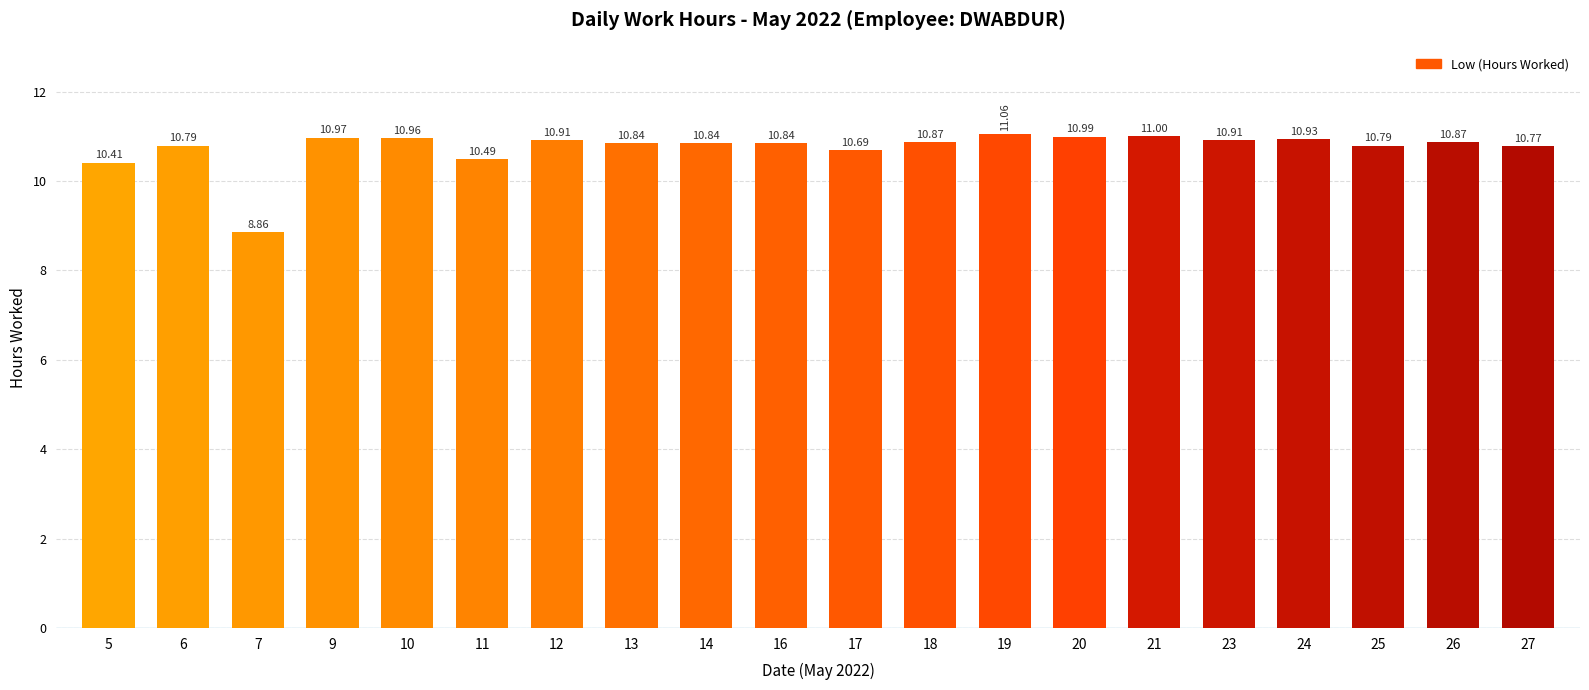

How many data points are above 10?

19